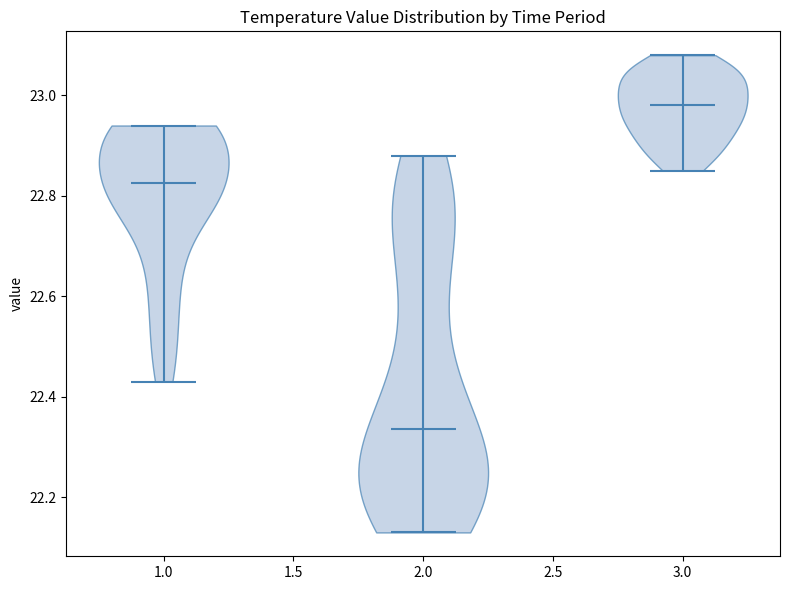

Reading left to right, read every violin against the y-axis: where its median line is, and the lowest and highest points it reaches. The values are not printed on the chart, so give them approximately, as read against the axis.

1.0: median line 22.82, lowest point 22.44, highest point 22.94
2.0: median line 22.34, lowest point 22.14, highest point 22.88
3.0: median line 22.98, lowest point 22.86, highest point 23.08